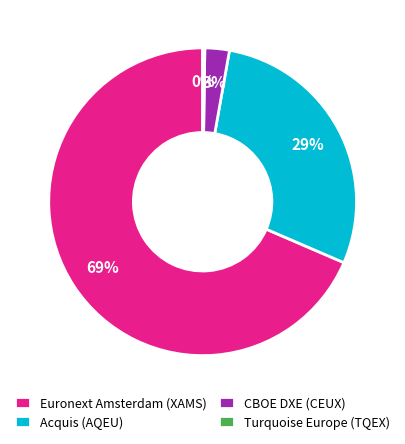

Is Euronext Amsterdam (XAMS) the majority of the pie?

Yes